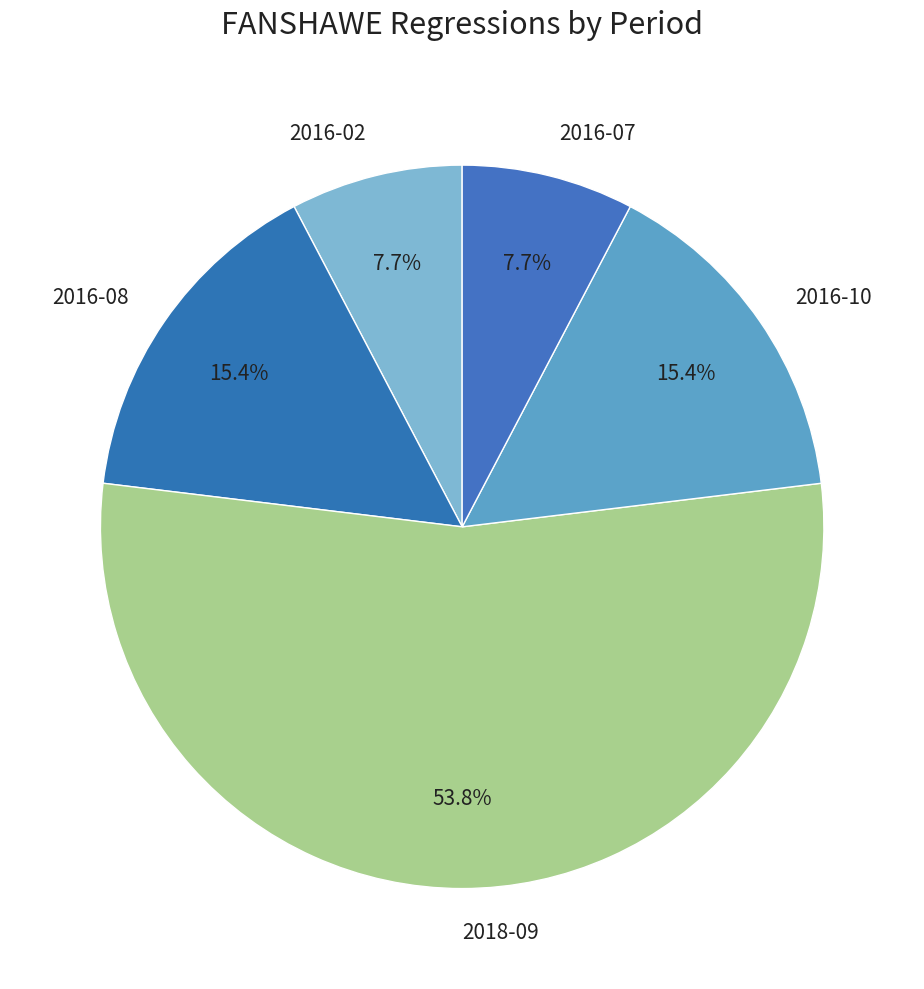

Approximately how many times larger is the value at 2016-08 compared to 2018-09?

0.3